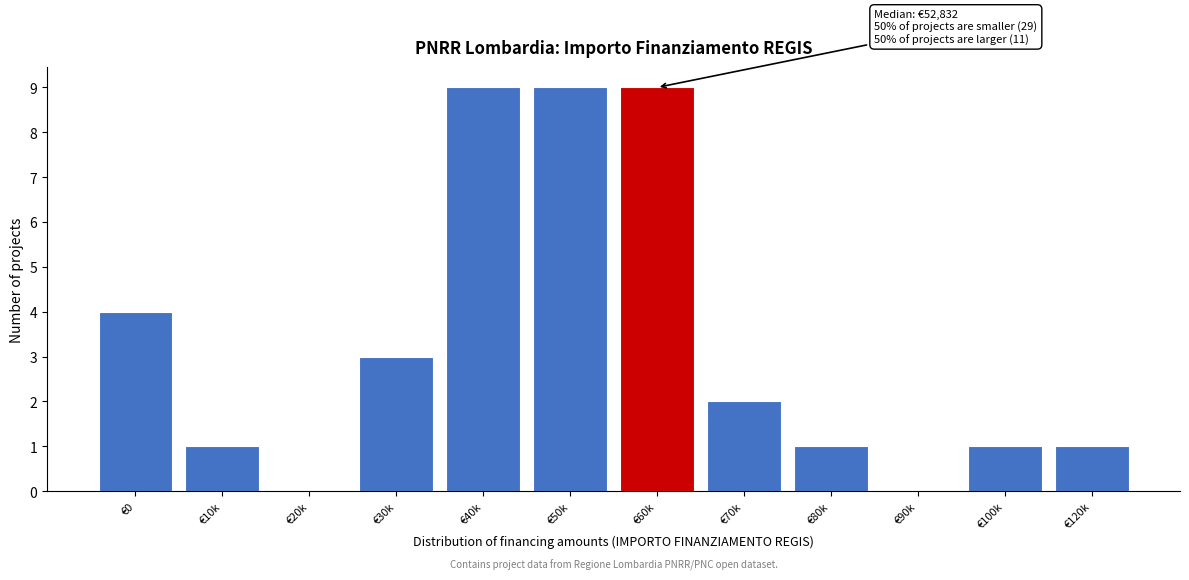

Reading right to left, extract all data points from this chart.

€120k=1	€100k=1	€90k=0	€80k=1	€70k=2	€60k=9	€50k=9	€40k=9	€30k=3	€20k=0	€10k=1	€0=4